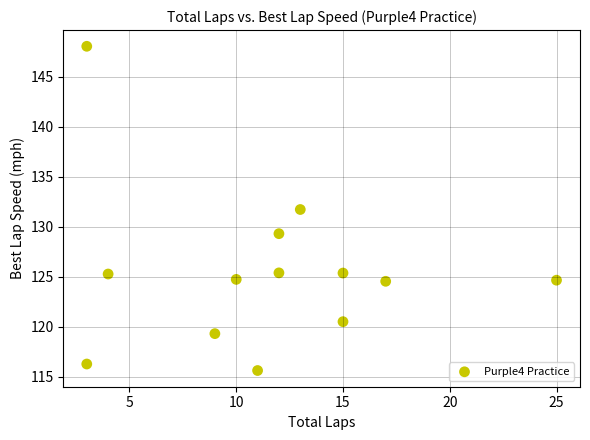

What Y value in the scatter plot is closest to 131?

131.7